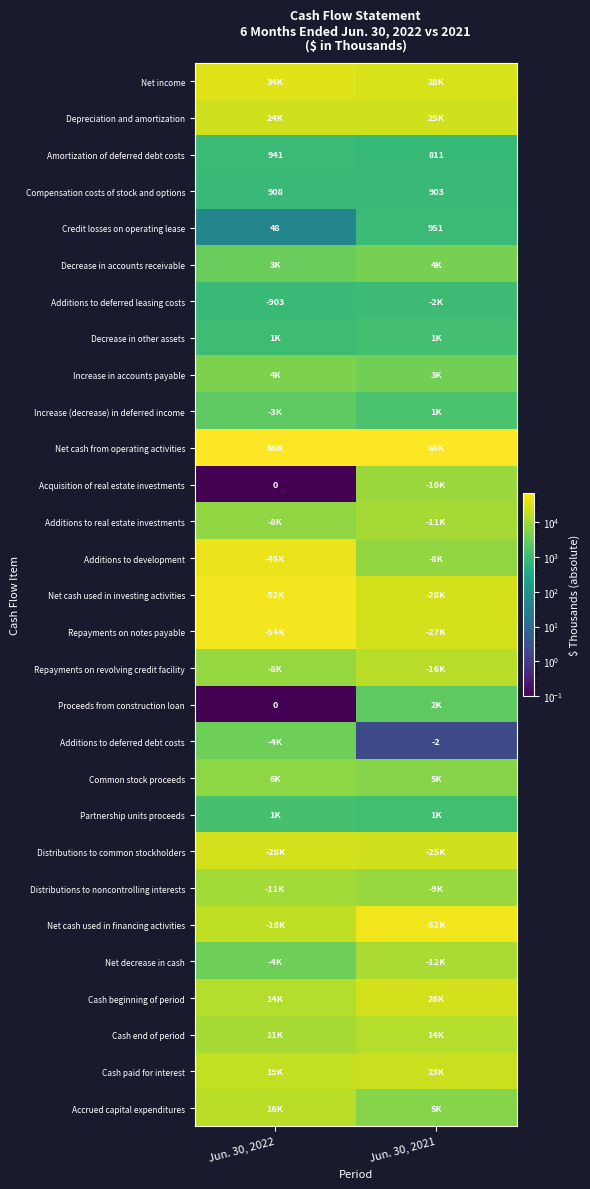

Read the Amortization of deferred debt costs value at Jun. 30, 2022, to the nearest 10.

940